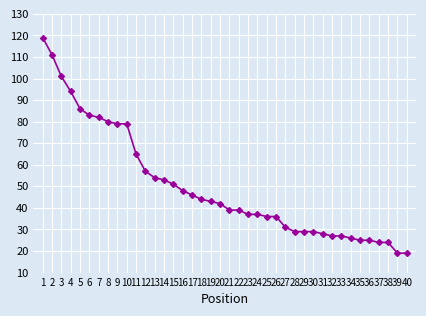

What is the change in value from 1 to 6?

-36